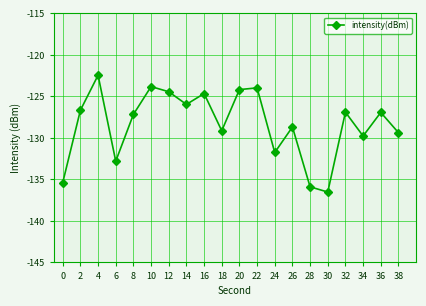

The value at 6 is -176.2. True or false?

False